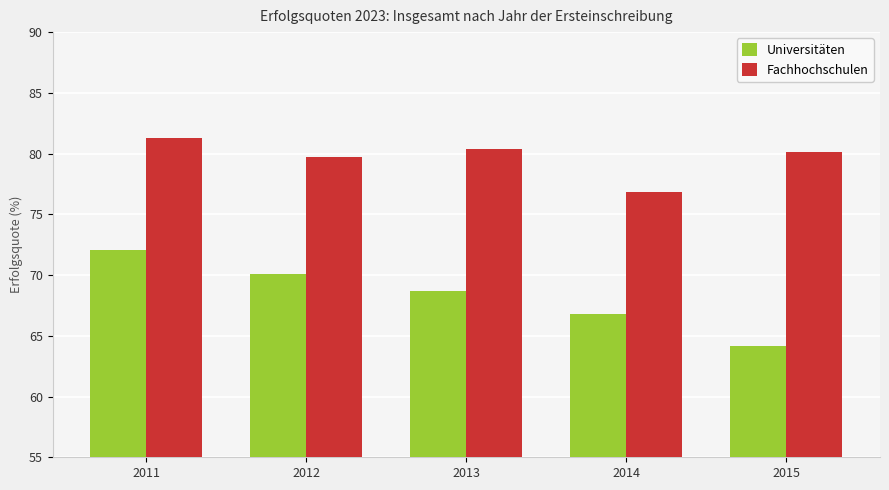

True or false: Fachhochschulen has a value of 119.7 at 2011.

False